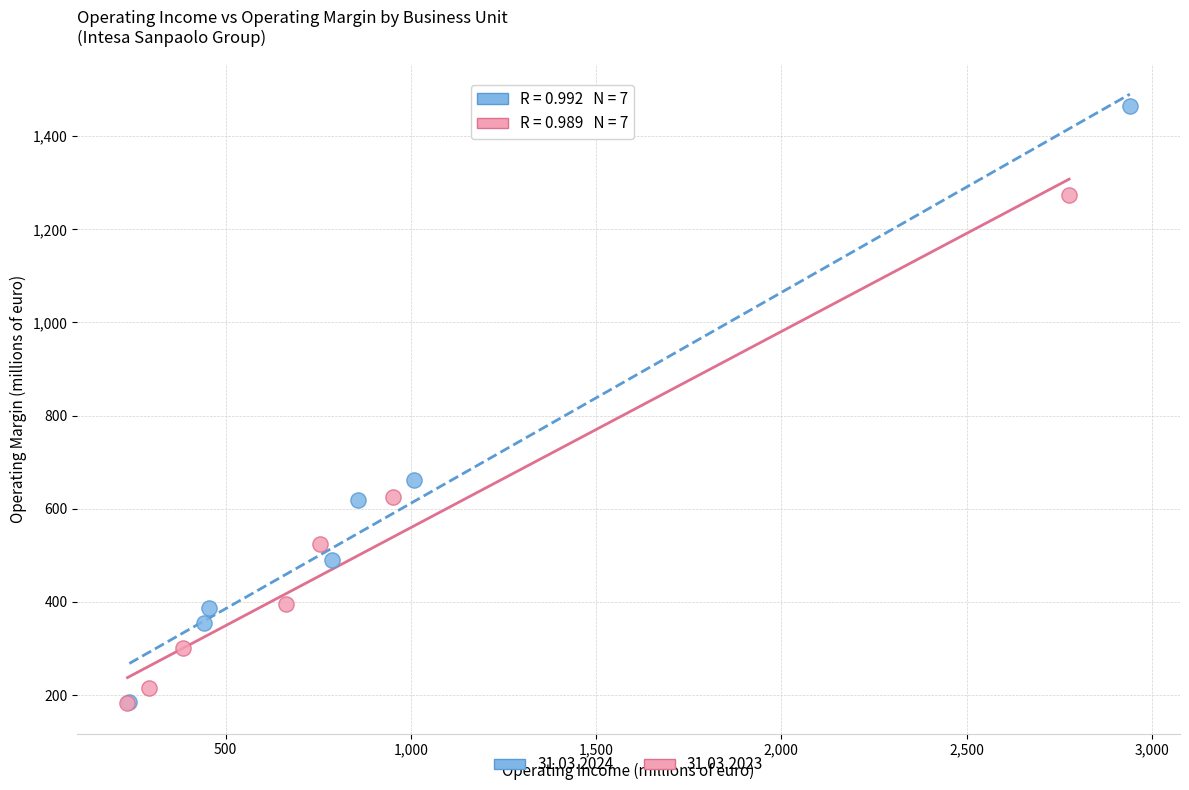

Which series contains the highest Y value?

31.03.2024